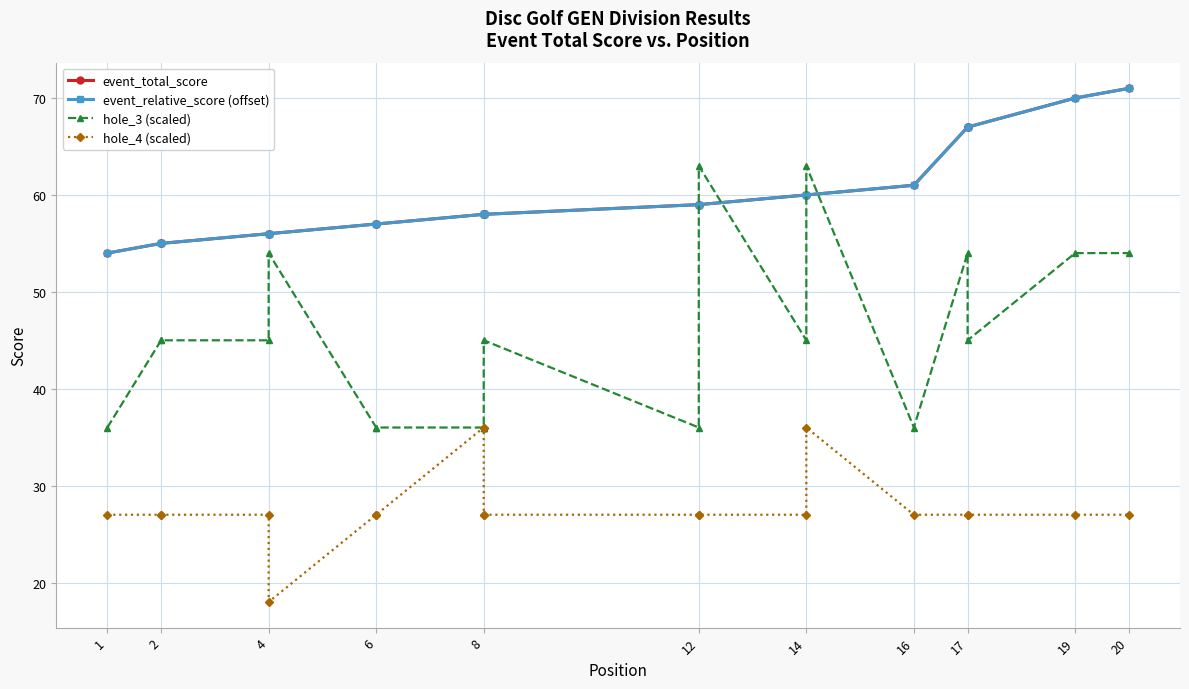

The event_total_score series shows 37 at 12. True or false?

False